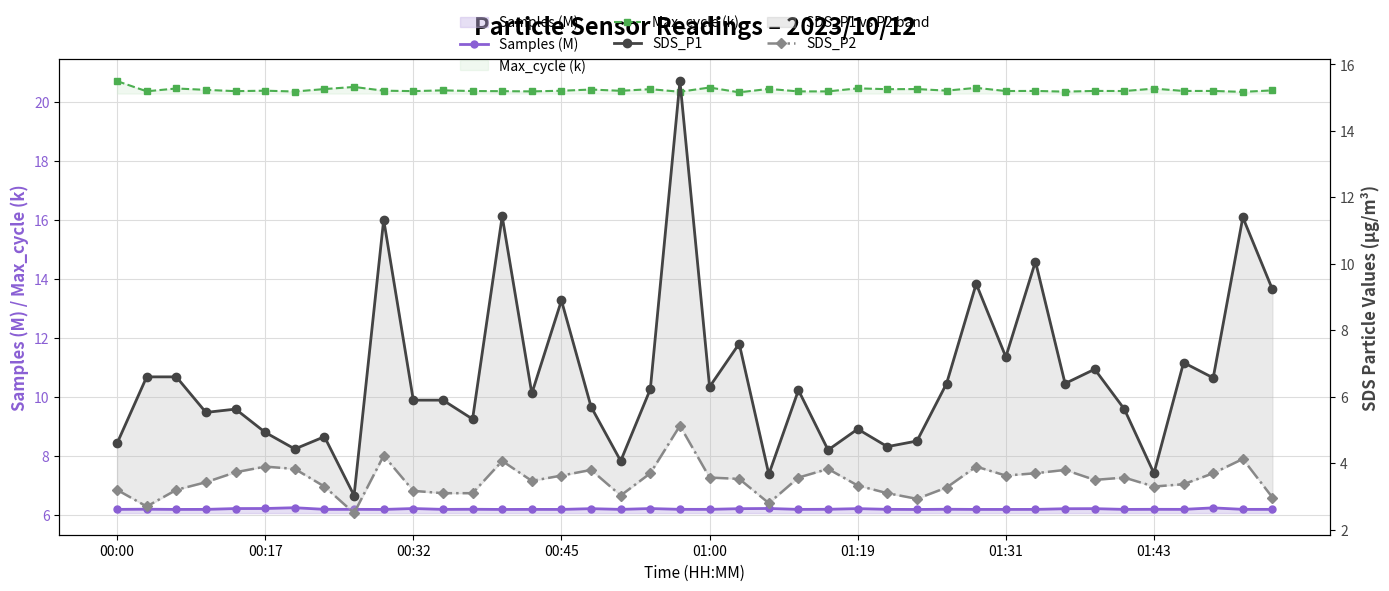

Between 20 and 21, which is larger?

21